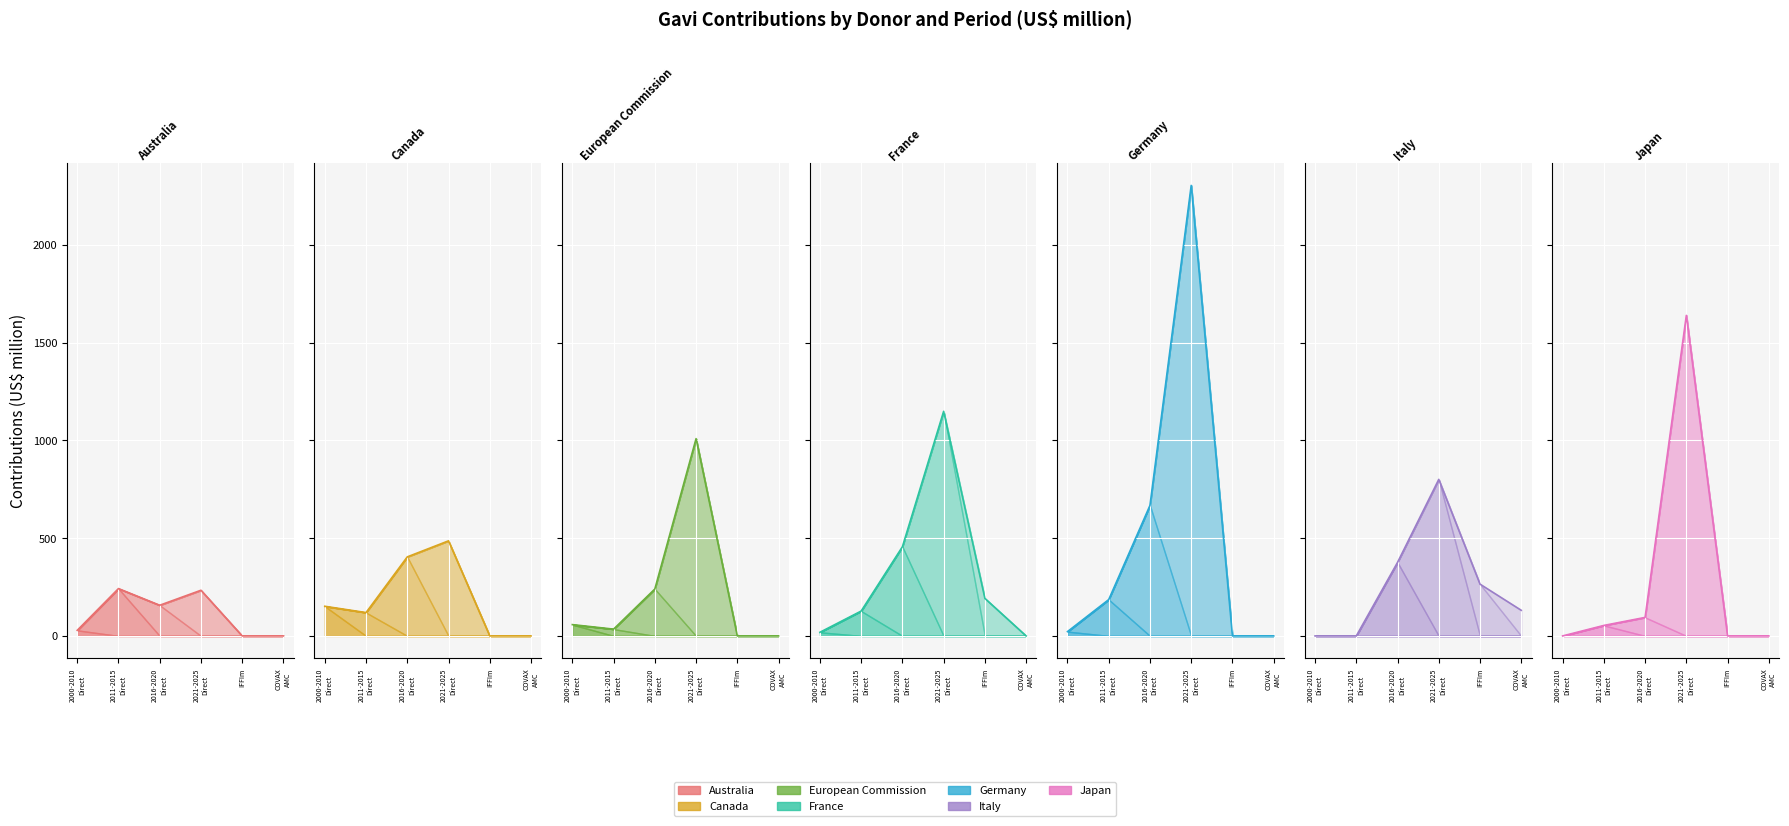

What is the total value across all series at Germany?

3180.8